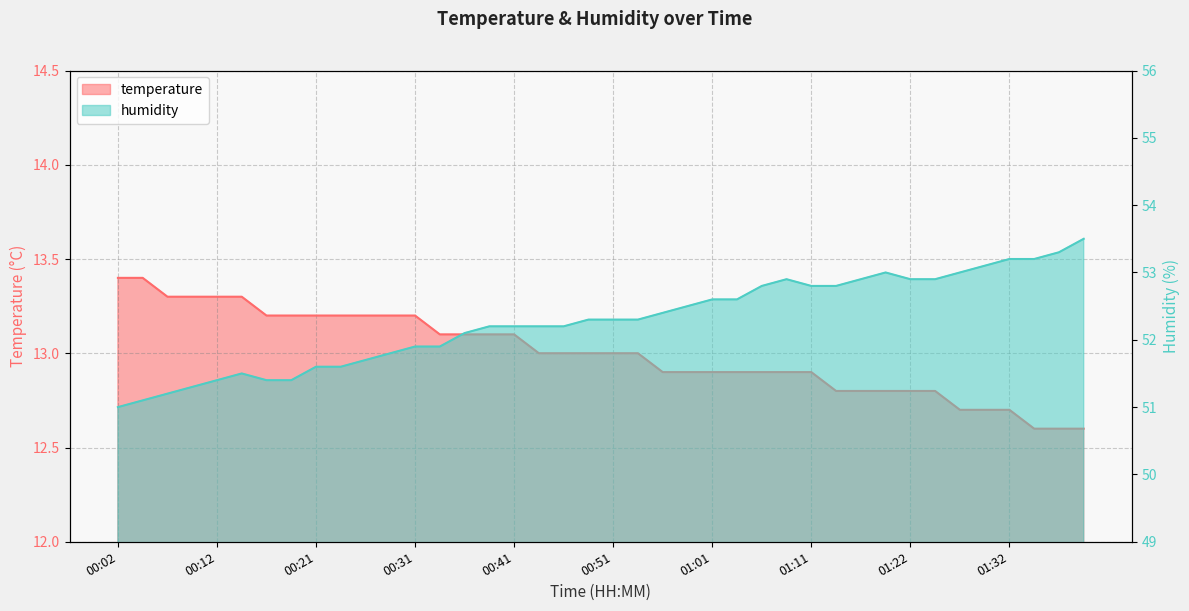

Which label corresponds to the largest value in the chart?

01:39